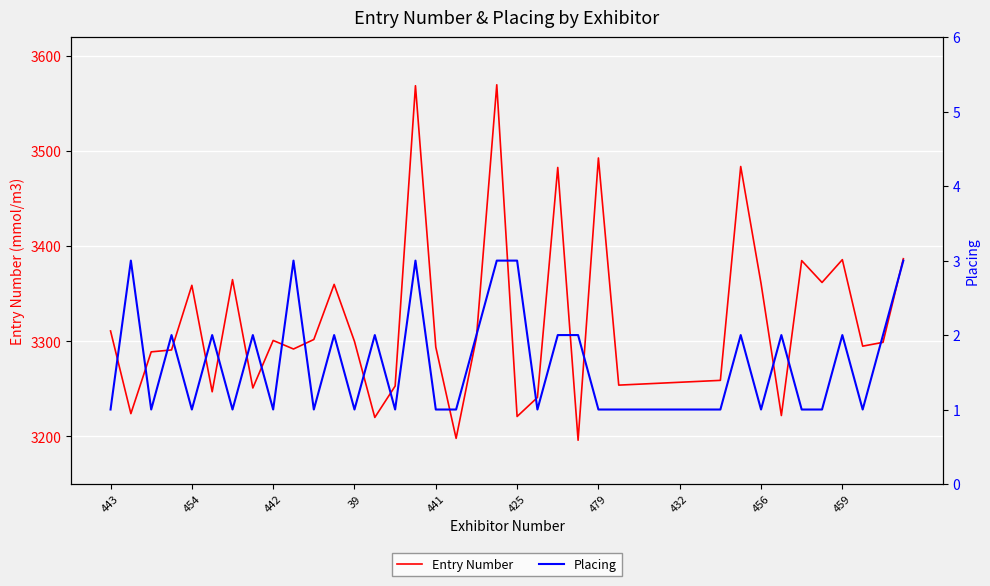

Which series has the widest spread of values?

Entry Number